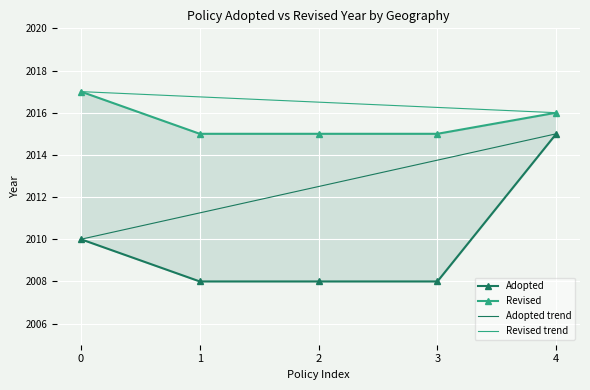

What is the value of the Revised trend point at the 1st from the left?

2017.0